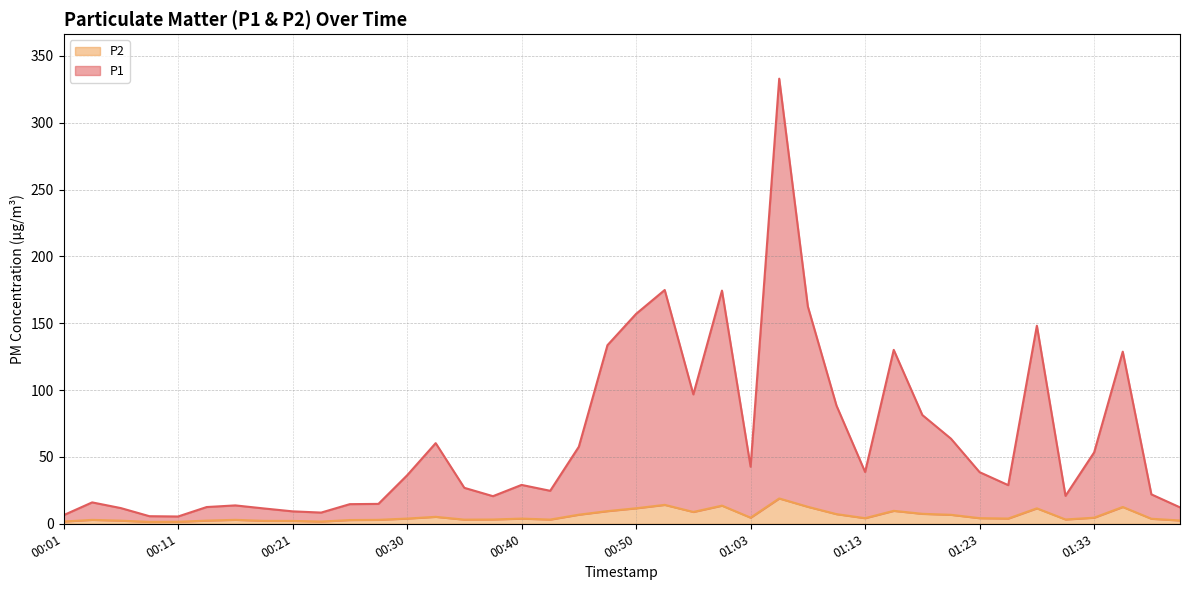

True or false: P1 has more than 2 points higher than both neighbors.

True